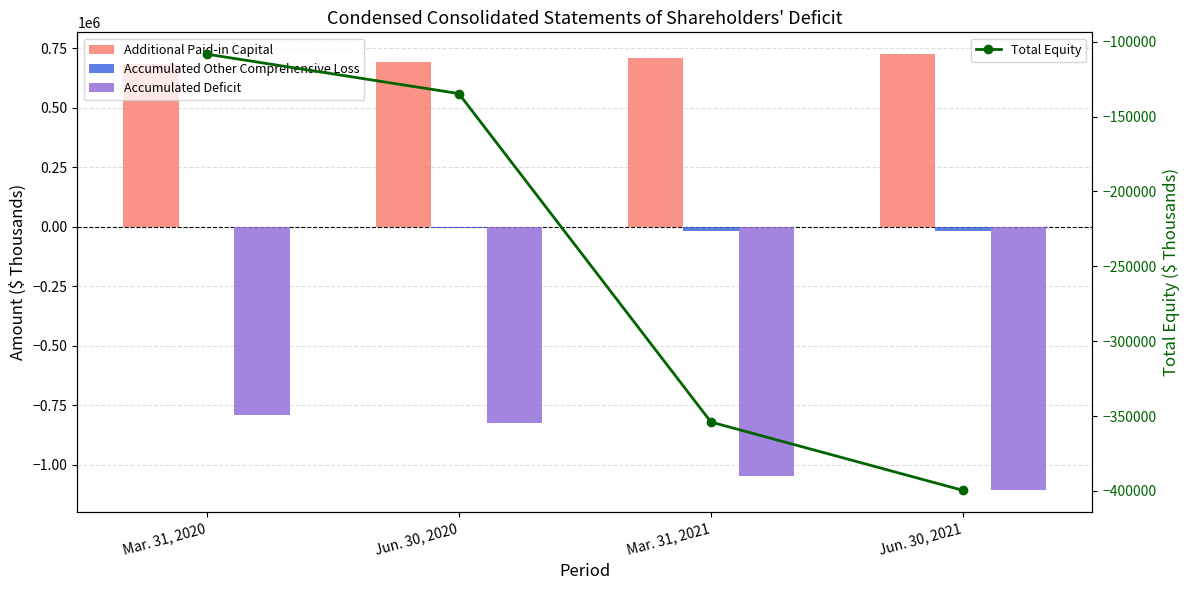

Which series changed the most between Jun. 30, 2020 and Jun. 30, 2021?

Accumulated Deficit